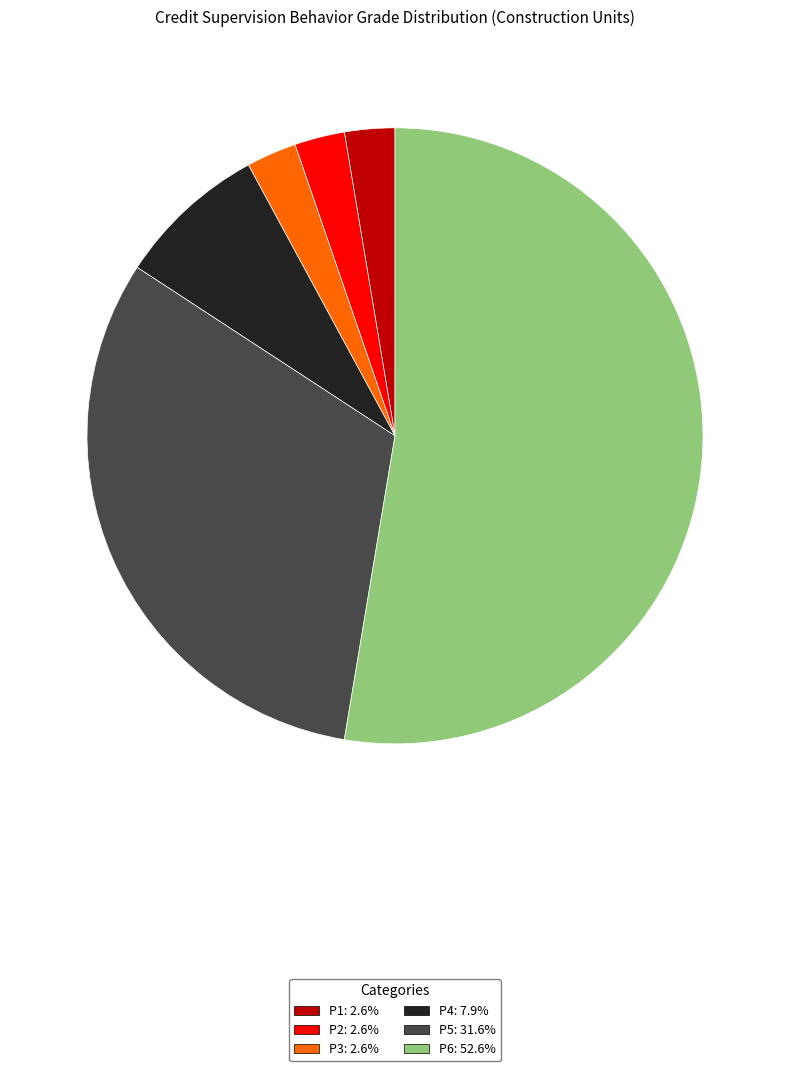

Do P2 and P6 together represent more than half of the pie?

Yes